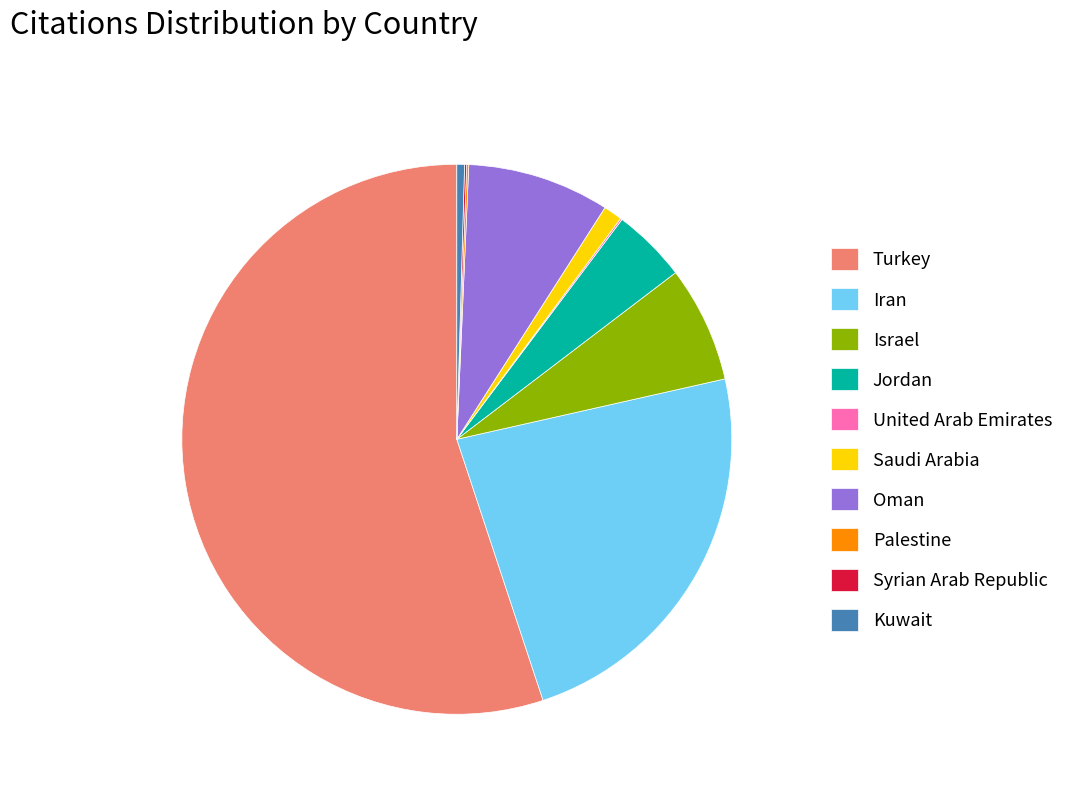

Does Saudi Arabia represent more than half of the total?

No